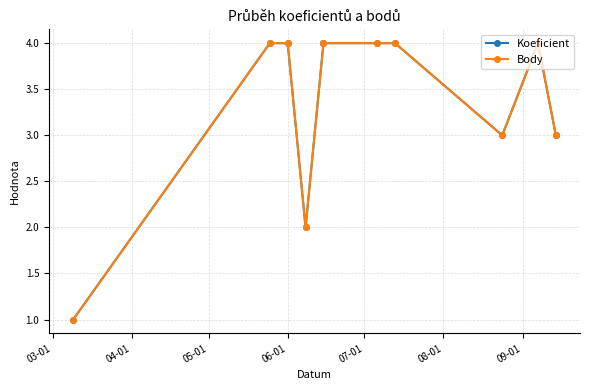

Does the chart have visible grid lines?

Yes